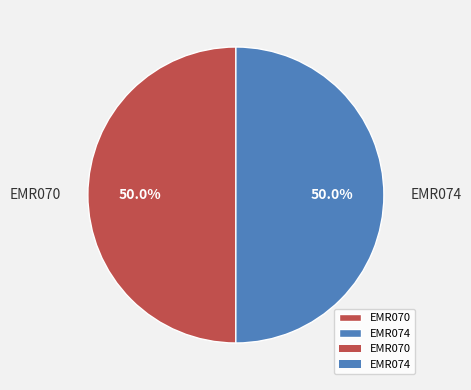

How many slices are in this pie chart?

2